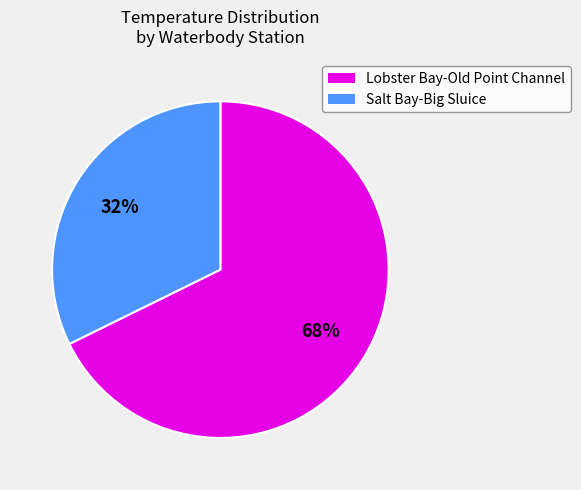

Does Salt Bay-Big Sluice account for over 50% of the chart?

No